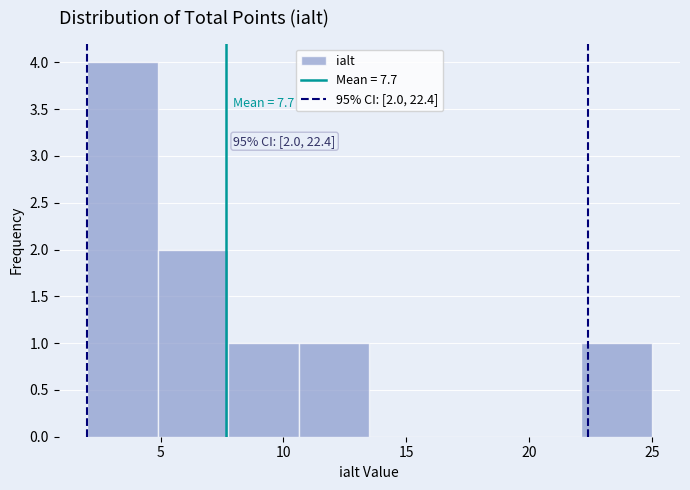

Over which range of the x-axis is the bar tallest?

2.0 to 5.0